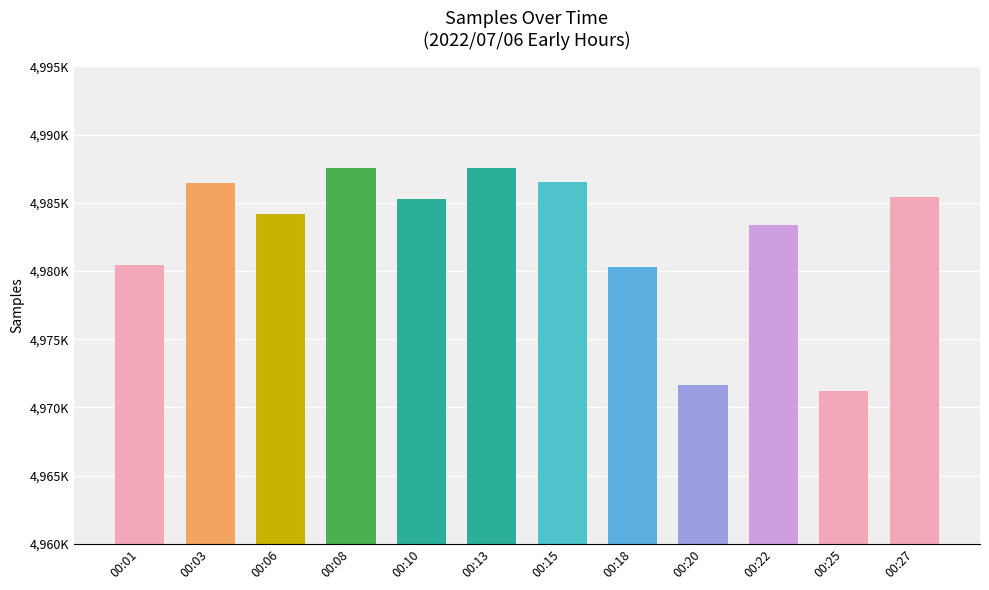

What is the difference between the values at 00:01 and 00:18?

192